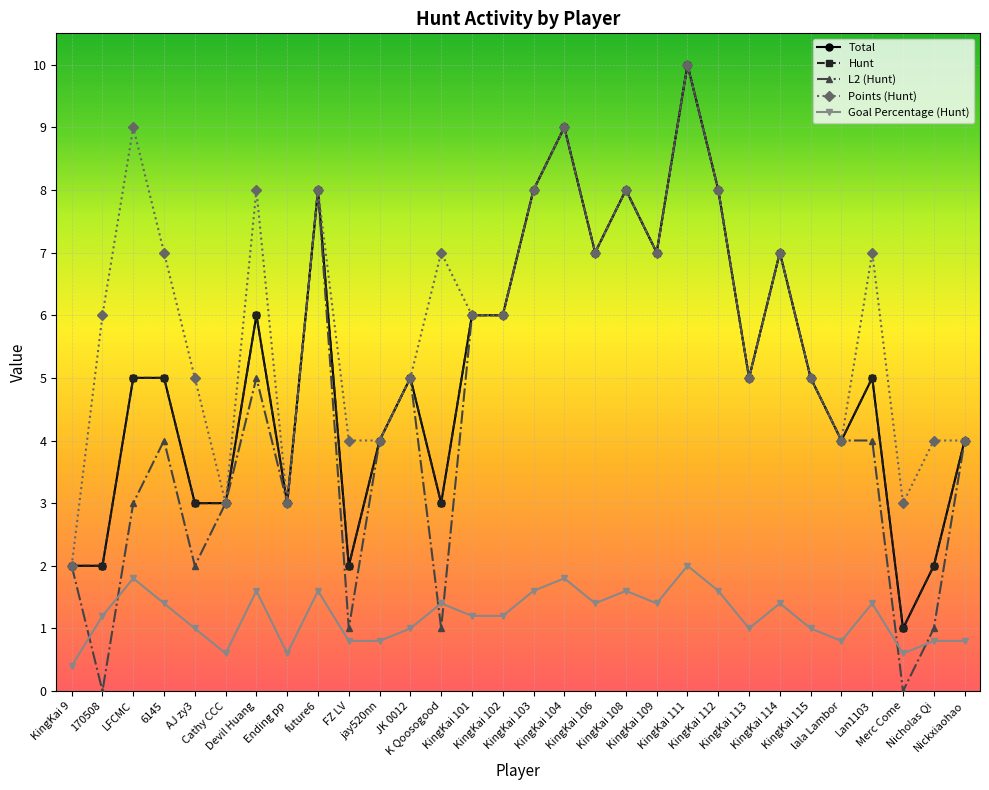

How many series are shown in this chart?

5